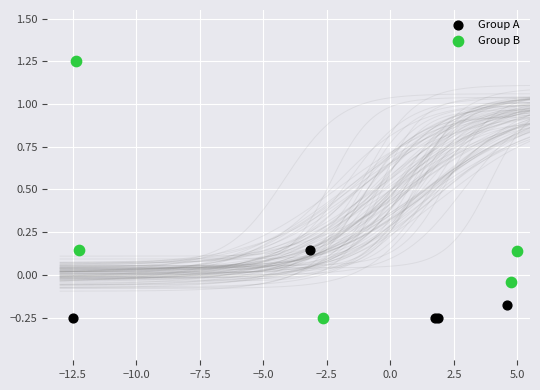

Which series has the widest spread of Y values?

Group B